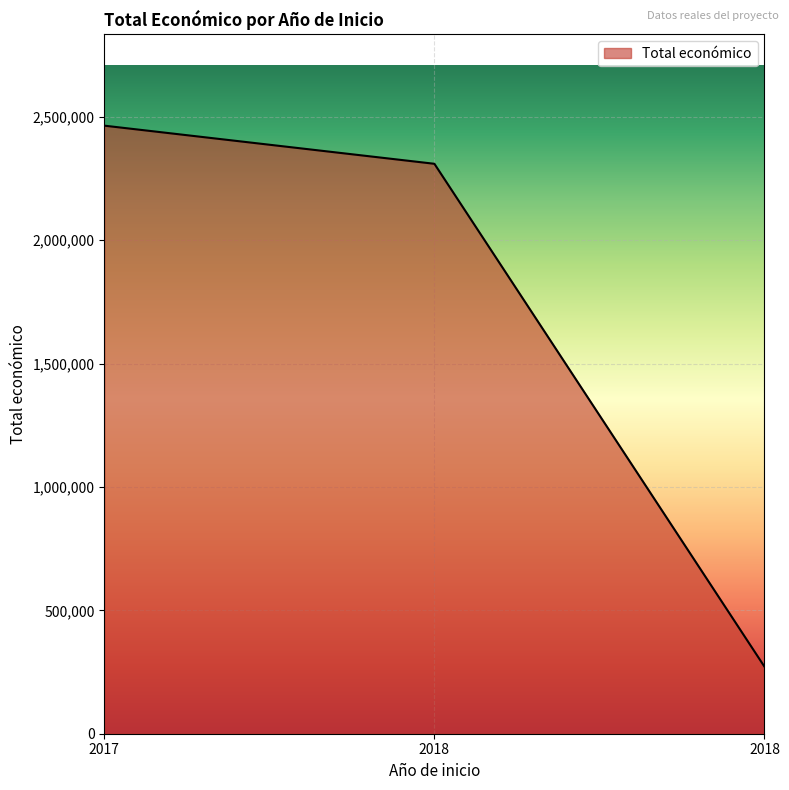

Does the chart display data point markers on the line(s)?

No